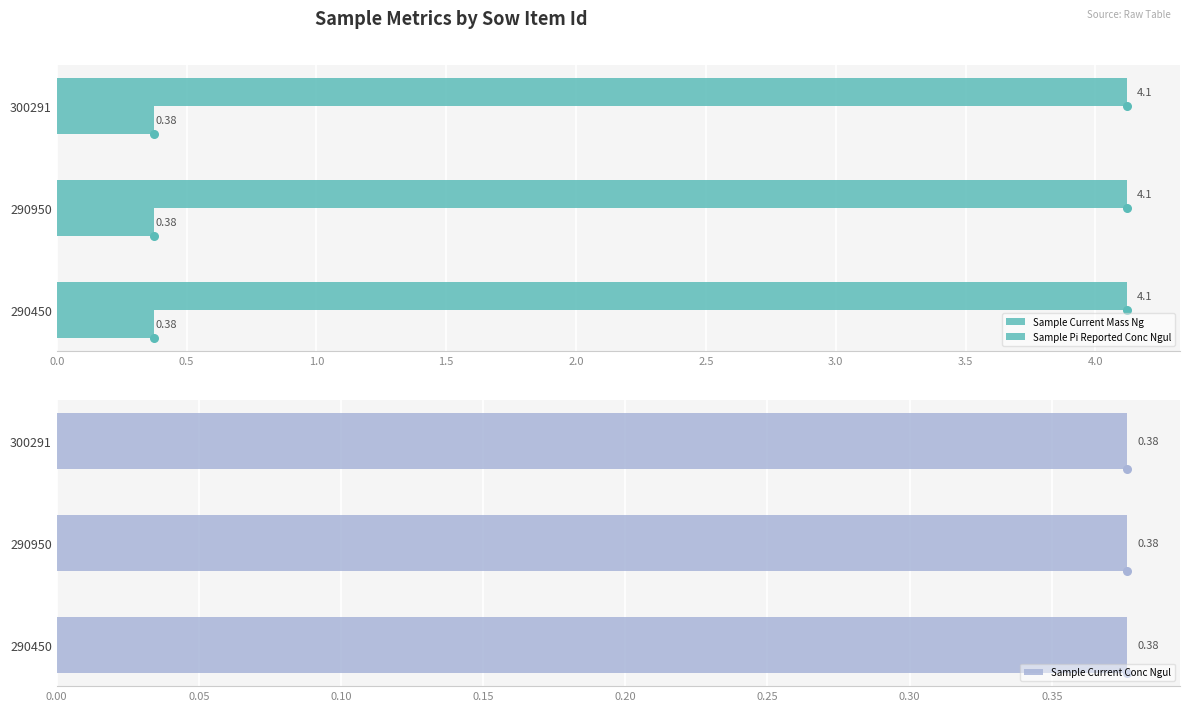

What are all the series names shown in the legend?

Sample Current Mass Ng, Sample Pi Reported Conc Ngul, Sample Current Conc Ngul